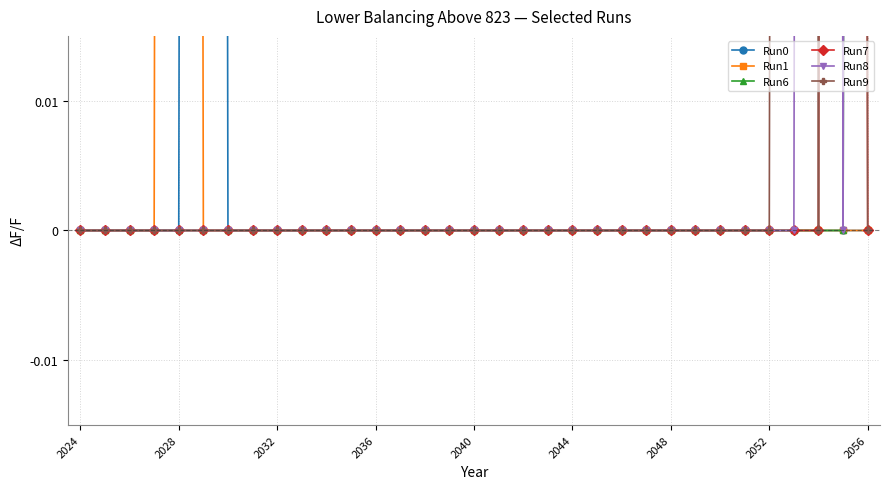

The value of Run8 at 25 is -1. True or false?

False